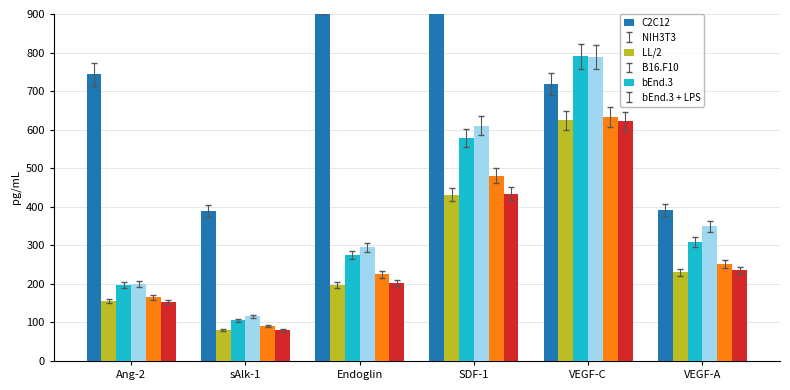

Which has a higher value, VEGF-C or VEGF-A?

VEGF-C